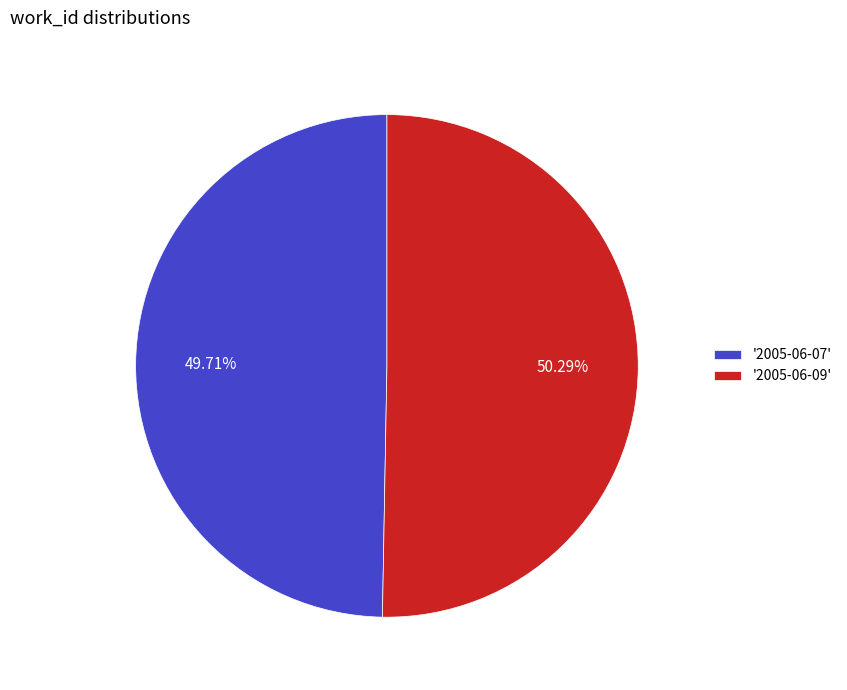

What is the ratio of the value at '2005-06-09' to the value at '2005-06-07'?

1.0